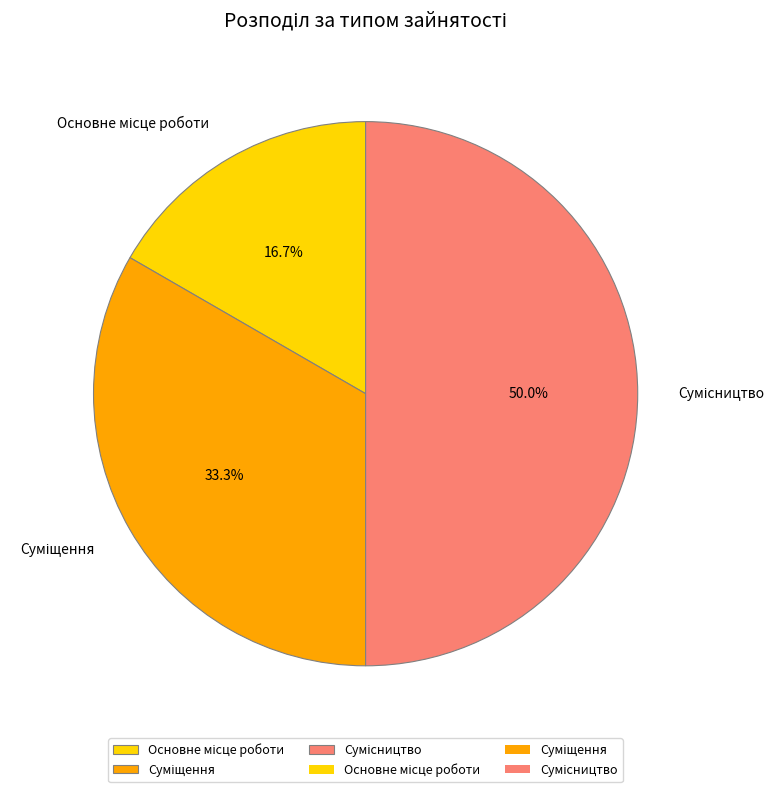

Is Суміщення the majority of the pie?

No